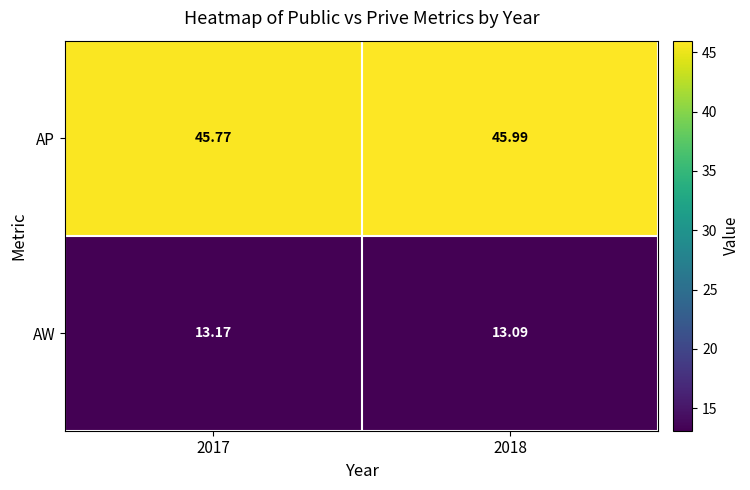

List the series in order of their peak value, lowest first.

AW, AP